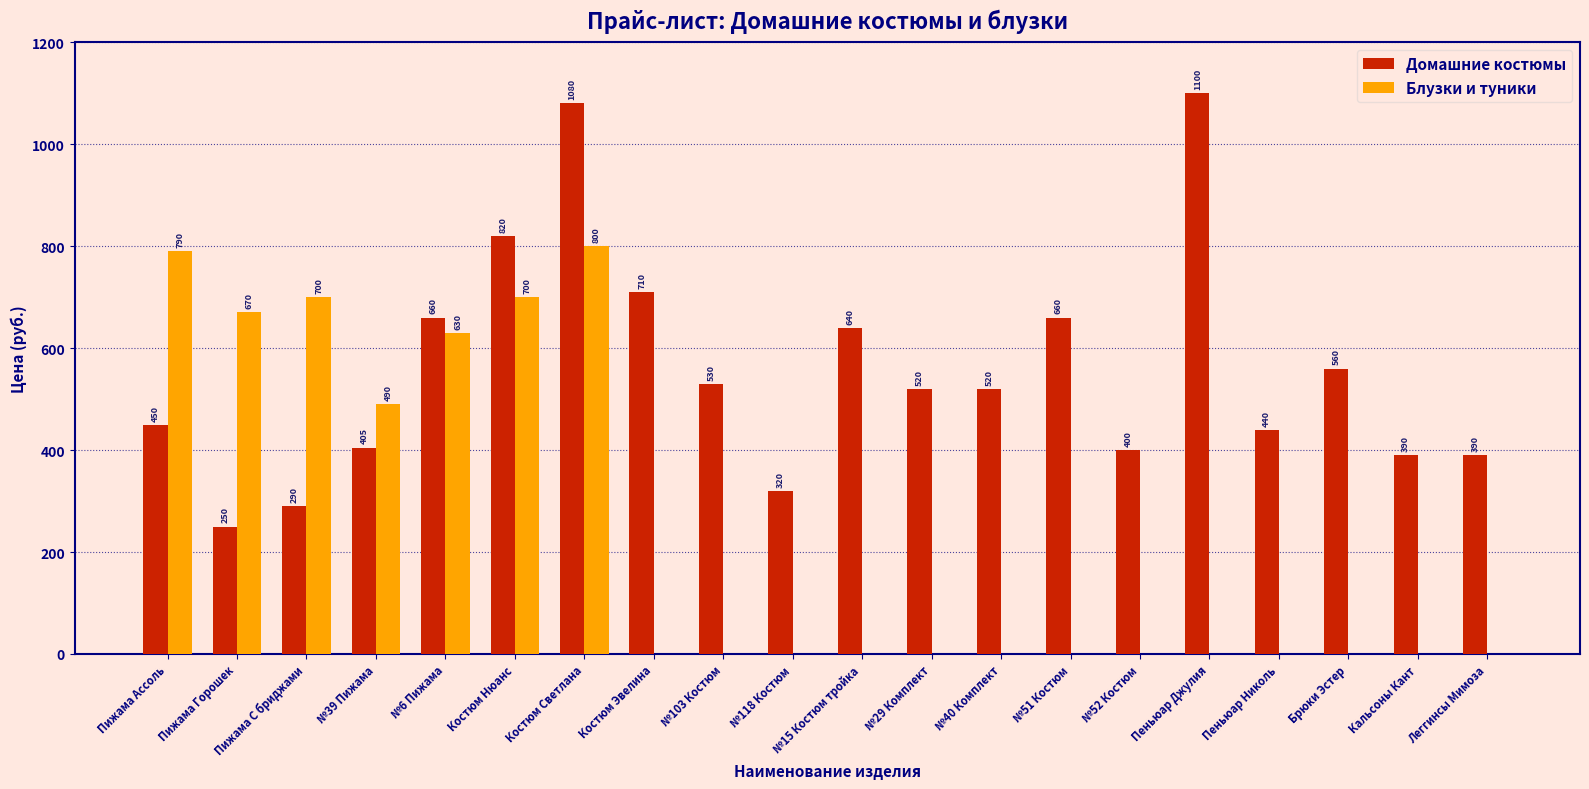

What is the sum of the Домашние костюмы values at №39 Пижама and №51 Костюм?

1065